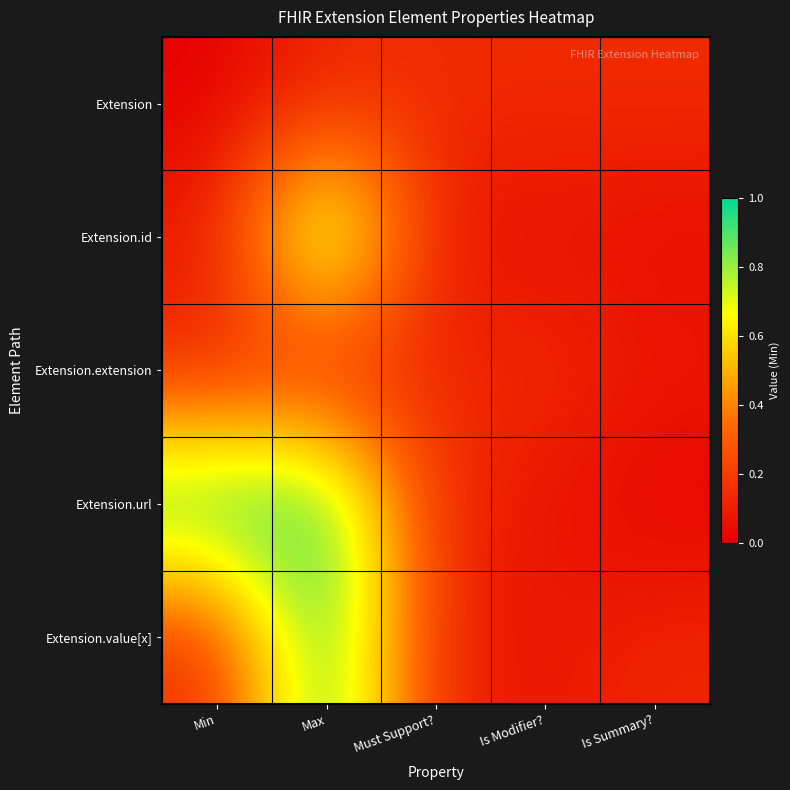

Which has a higher value, Is Summary? or Max?

Is Summary?